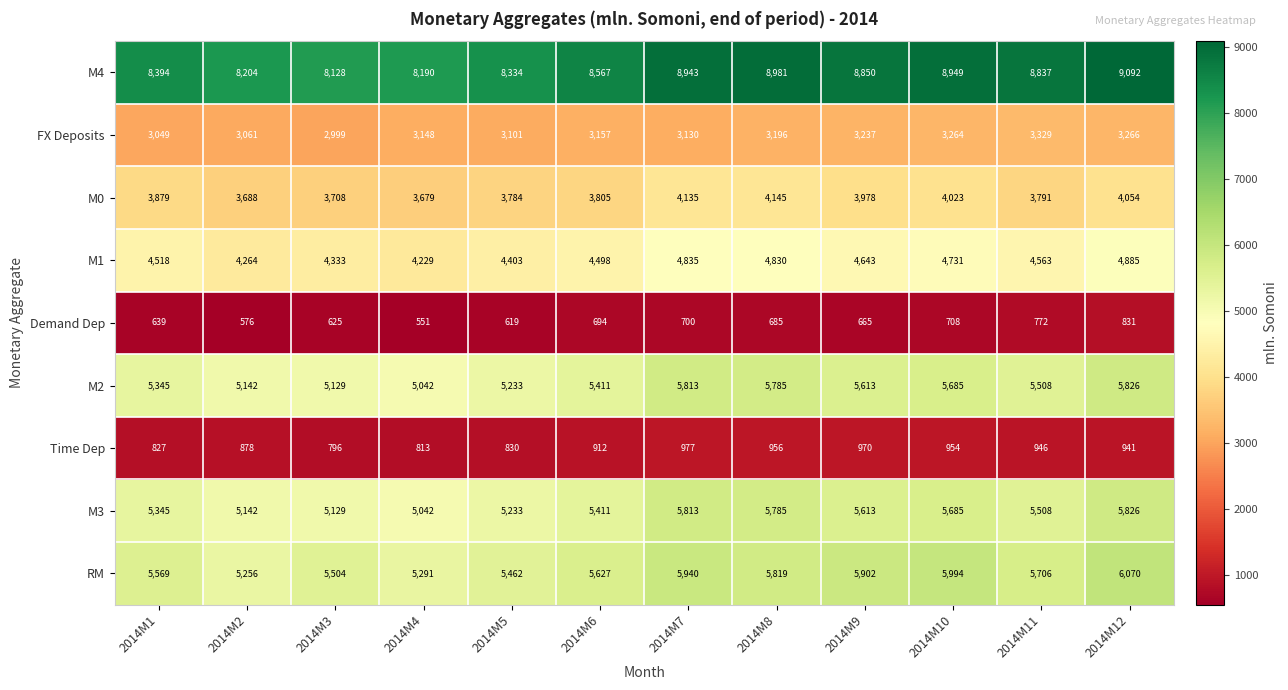

Which series has the largest range (max minus min)?

M4